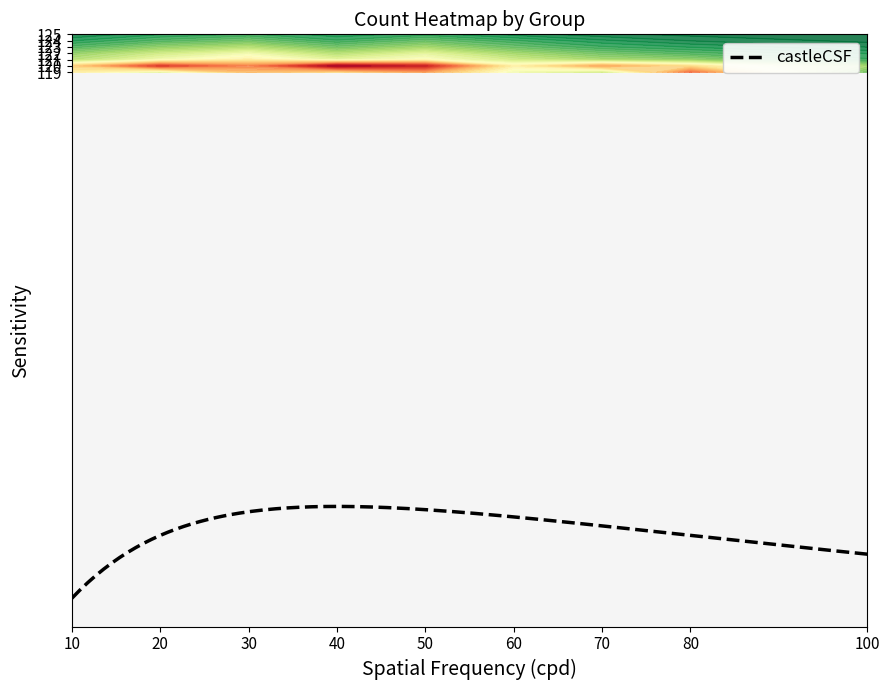

What is the difference between the maximum and minimum values in the 120 series?

42